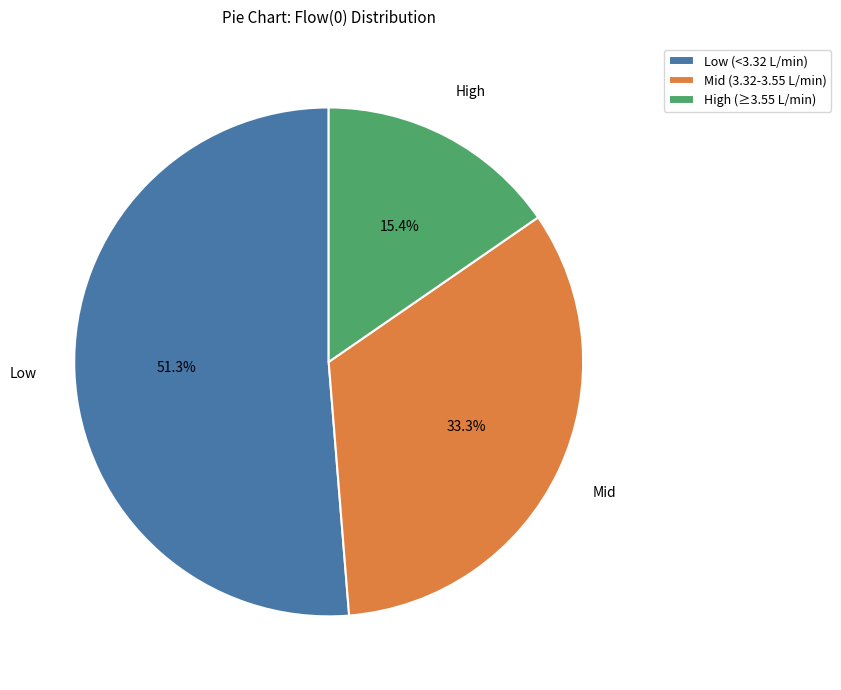

What percentage do High (≥3.55 L/min) and Low (<3.32 L/min) together represent?

66.7%